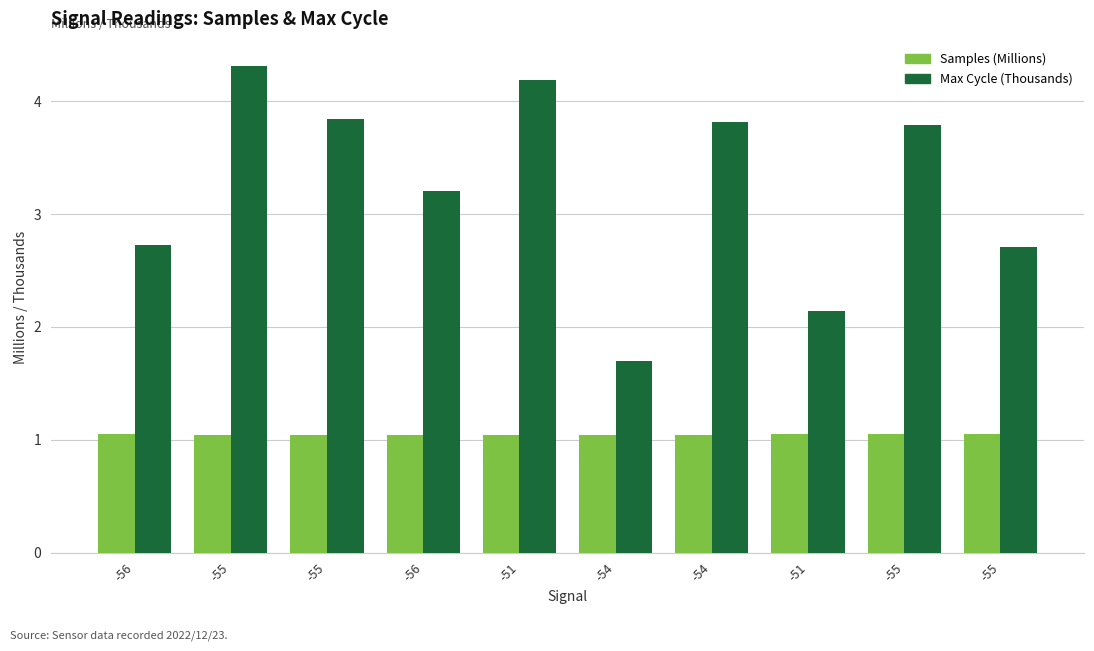

What is the sum of all Max Cycle (Thousands) values?

32.4